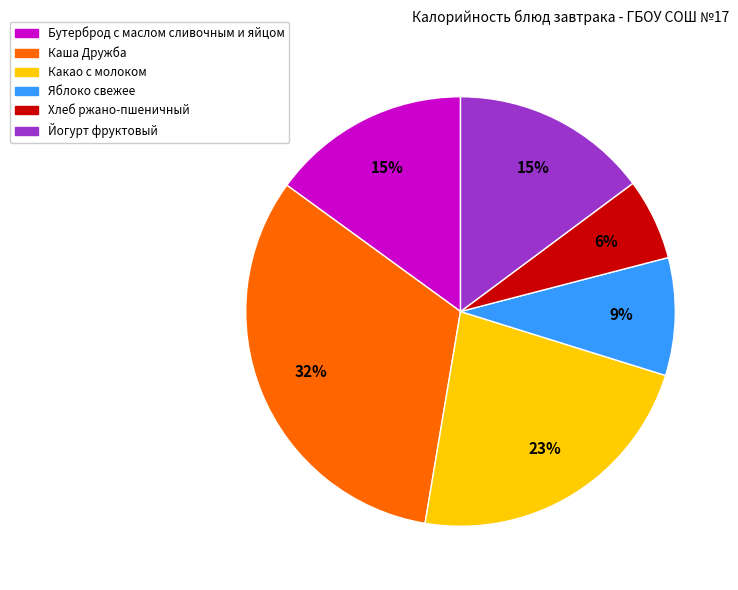

What percentage is the Каша Дружба slice, to the nearest percent?

32%